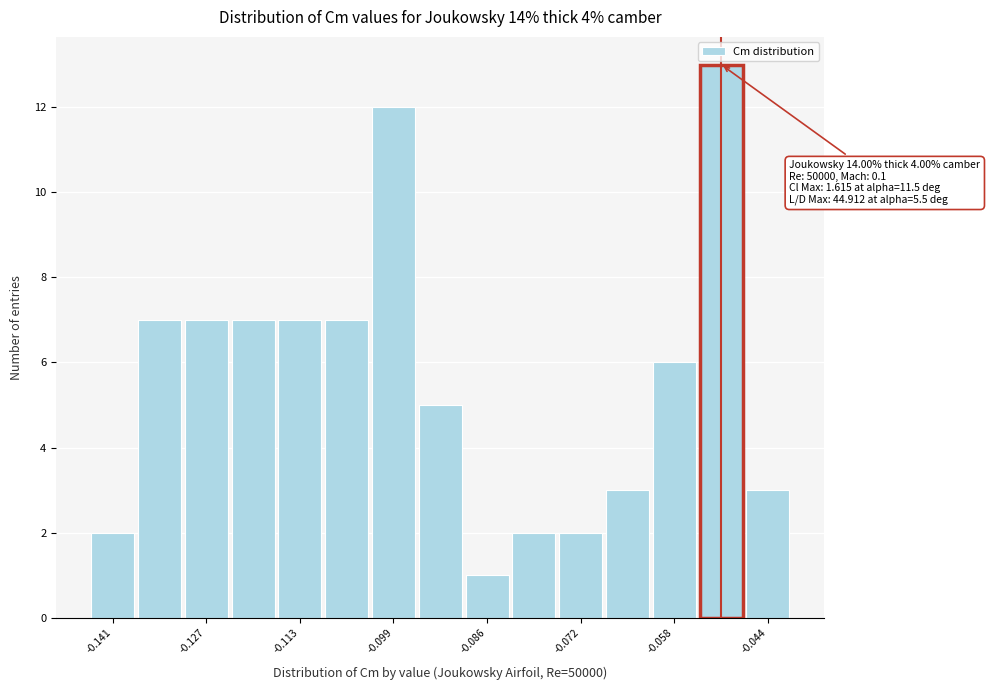

Read against the x-axis, roughly where is the centre of the tallest bar?

-0.052